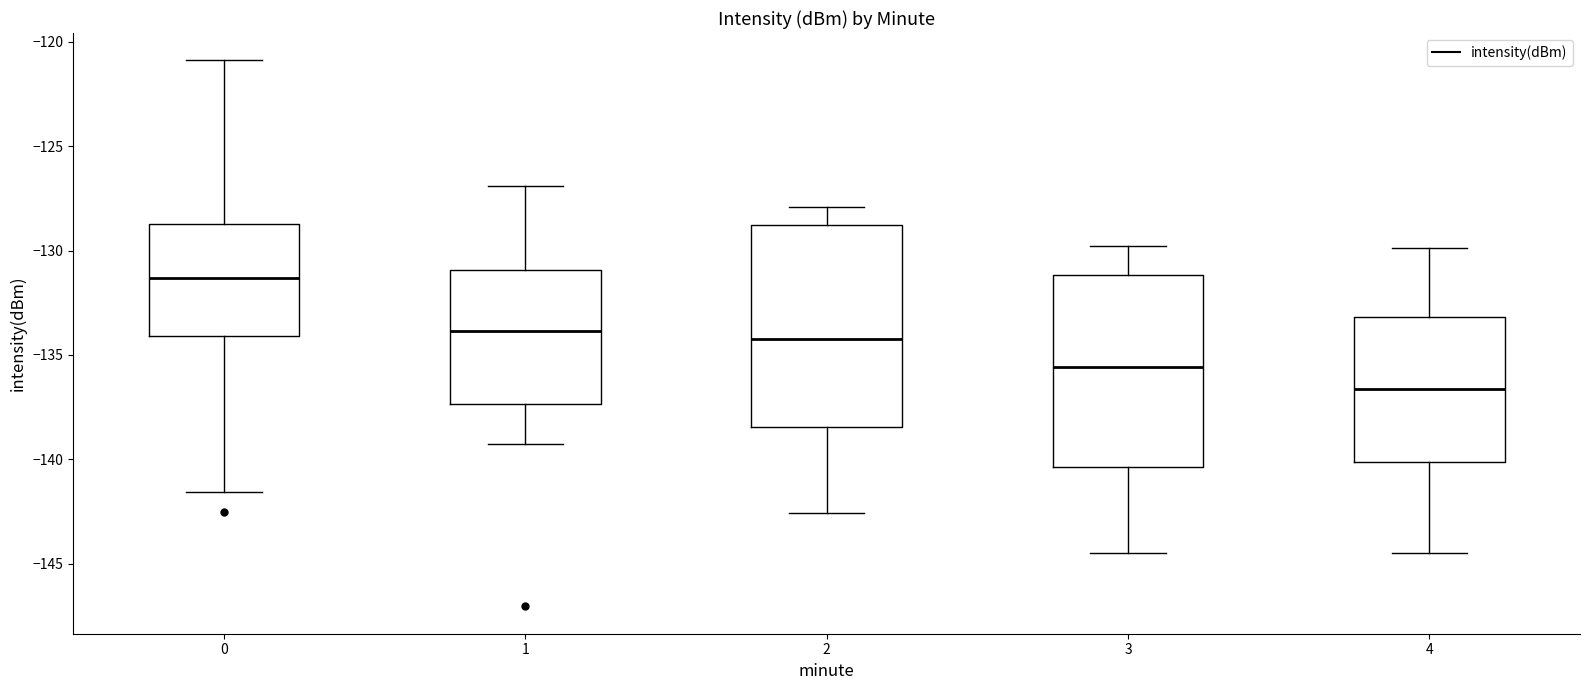

Where is the lower edge of the box at x = 3 on the y-axis? The values are not printed on the chart, so give them approximately, as read against the axis.

-140.5